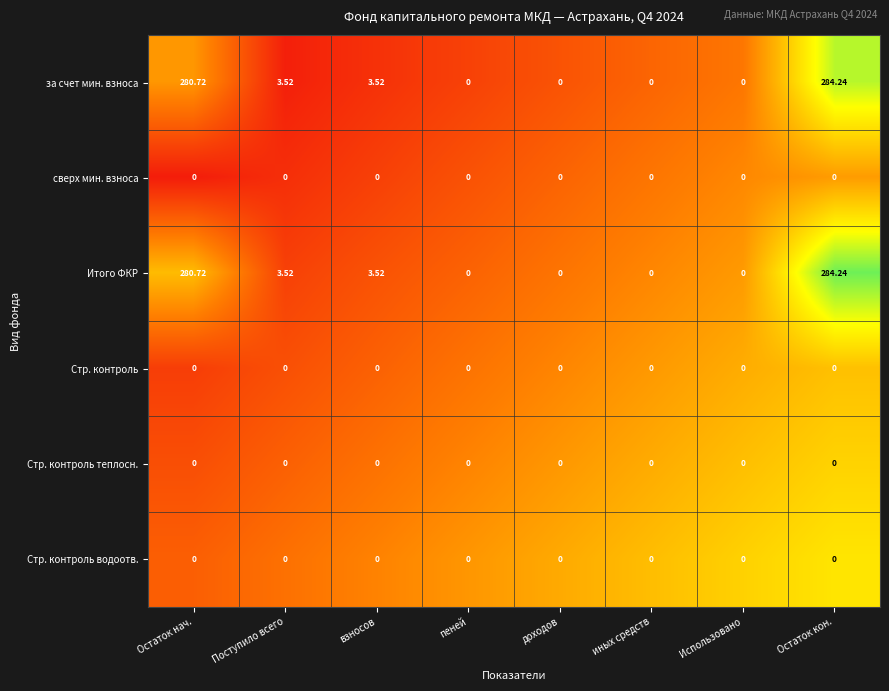

At which label does Итого ФКР first exceed 3?

Остаток нач.